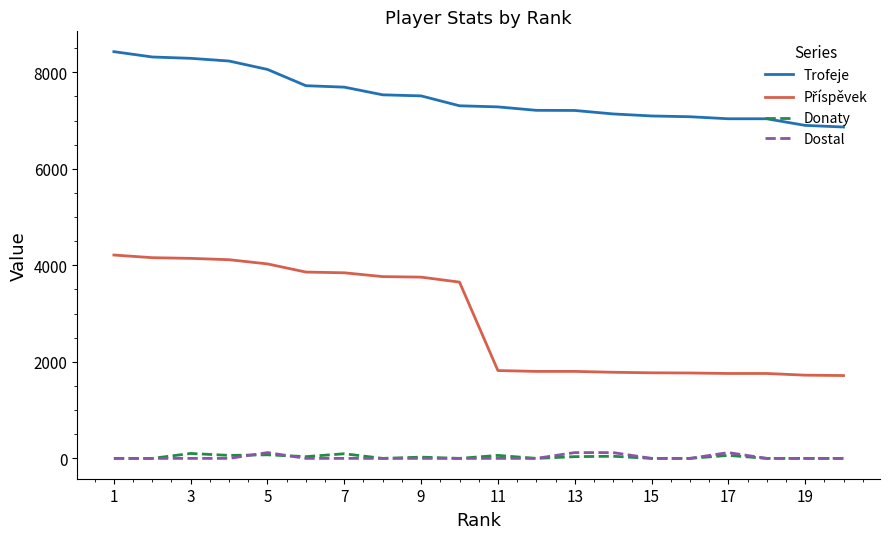

What is the greatest value displayed?

8426